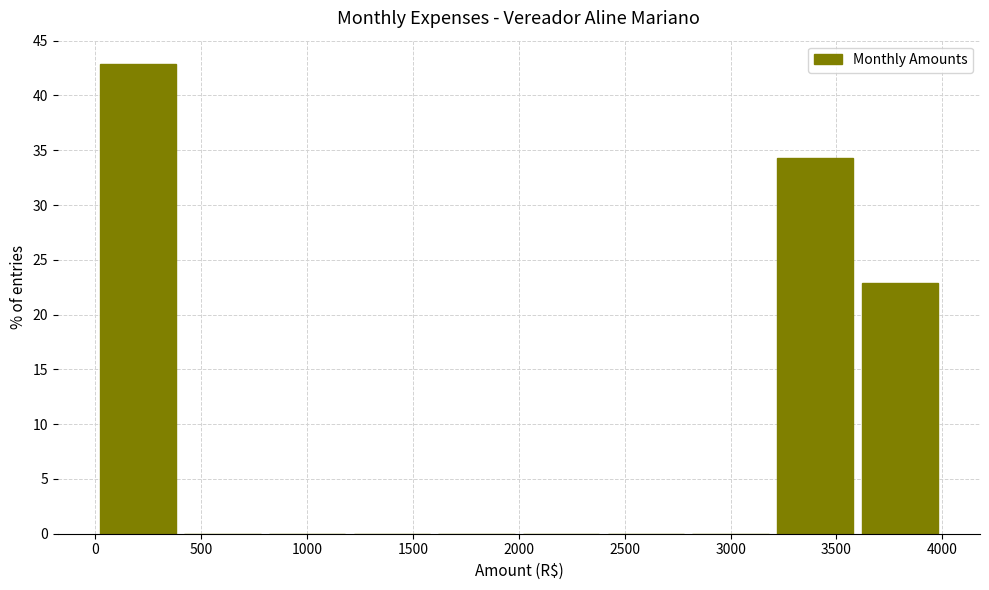

Which range on the x-axis has the tallest bar?

0 to 400